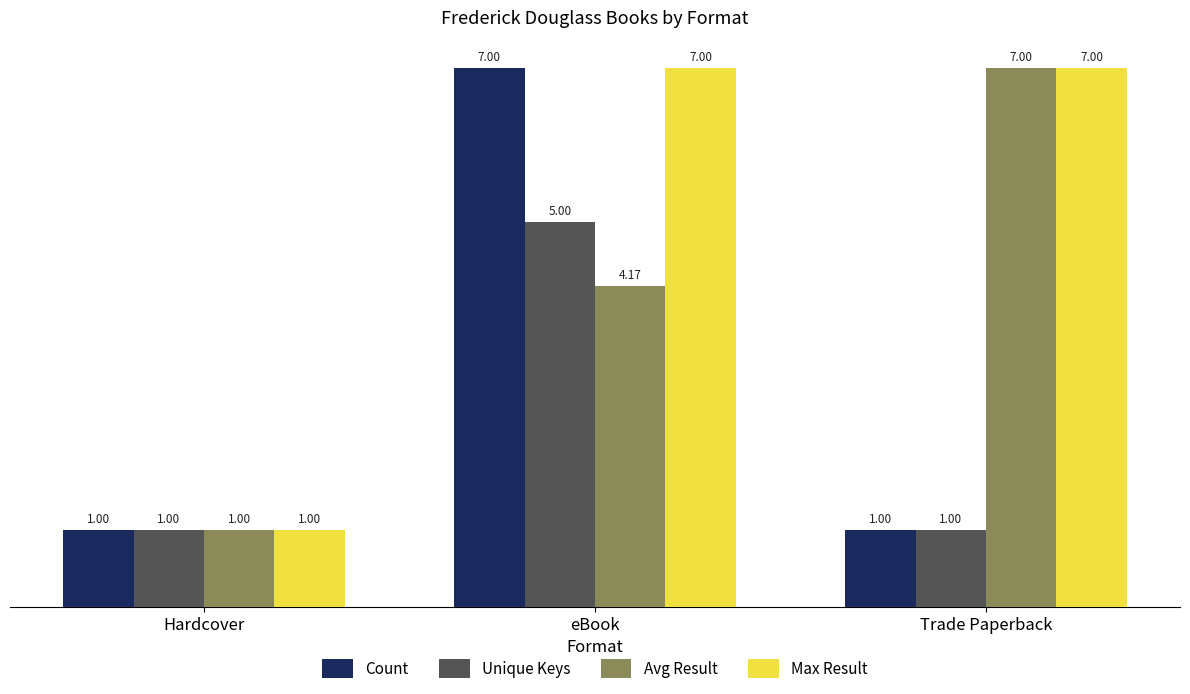

What is the maximum value for Unique Keys?

5.0